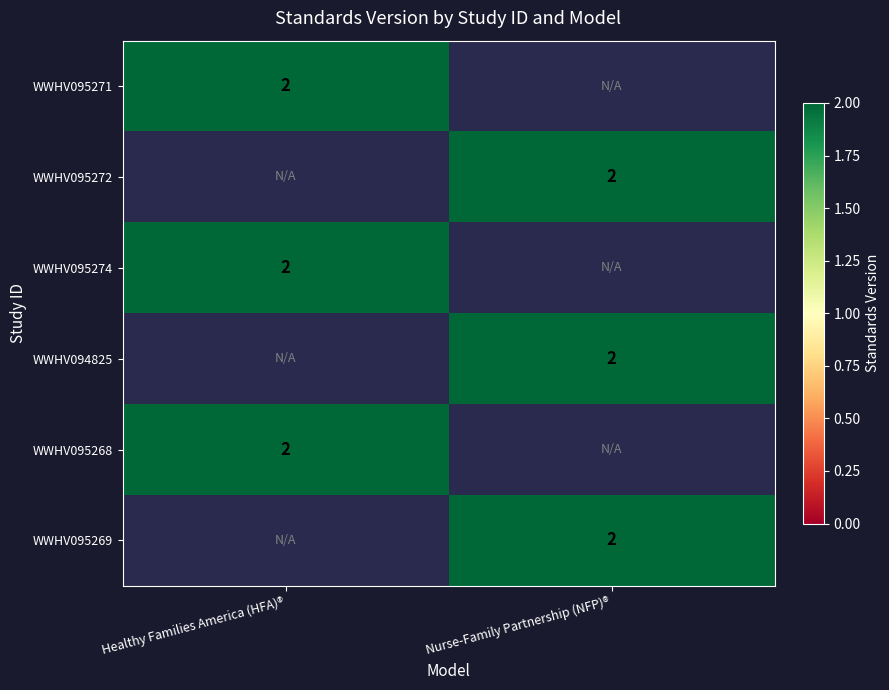

The WWHV095269 series shows 2 at Nurse-Family Partnership (NFP)®. True or false?

True